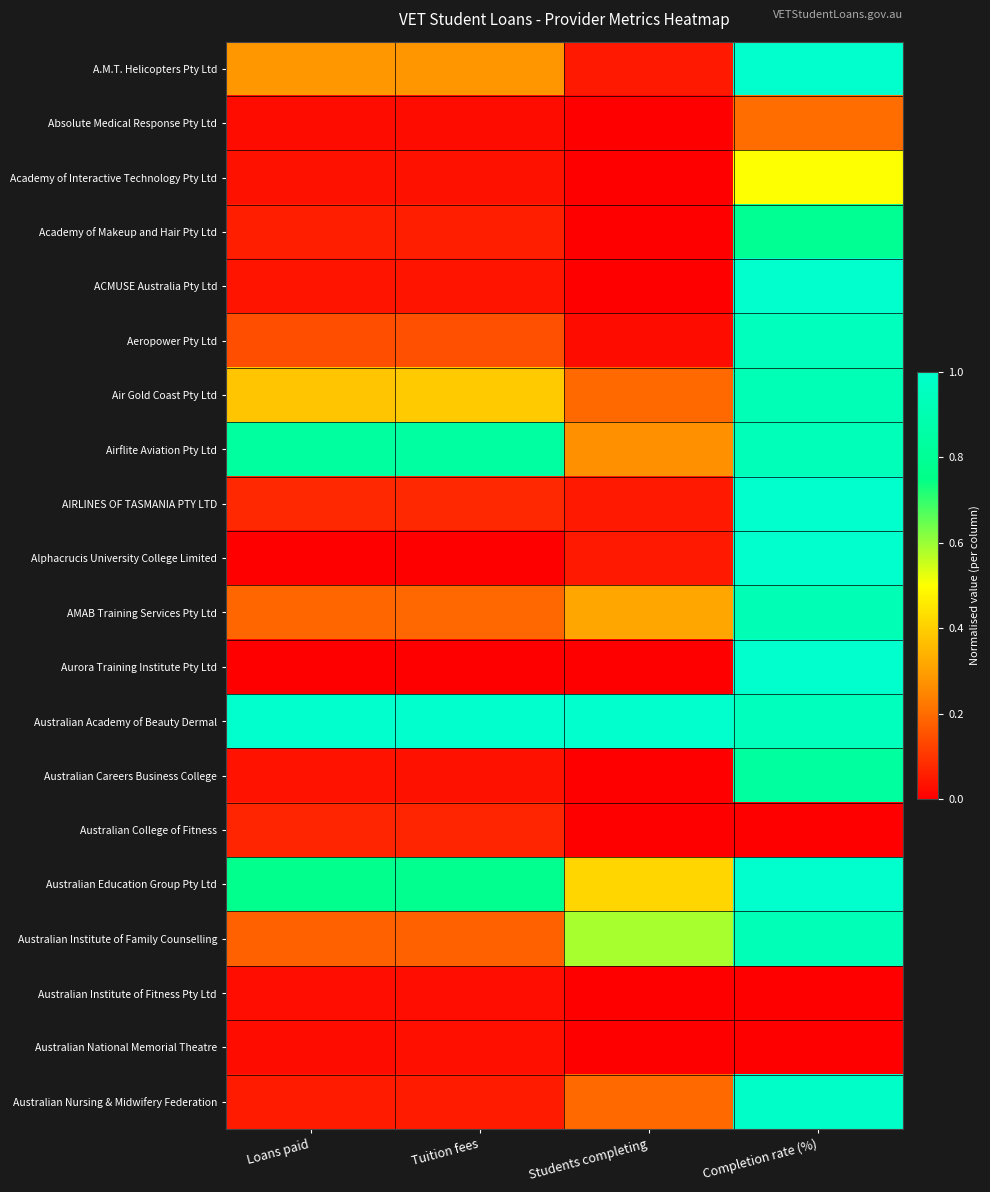

What is the spread (max minus min) of values at Loans paid?

1.0